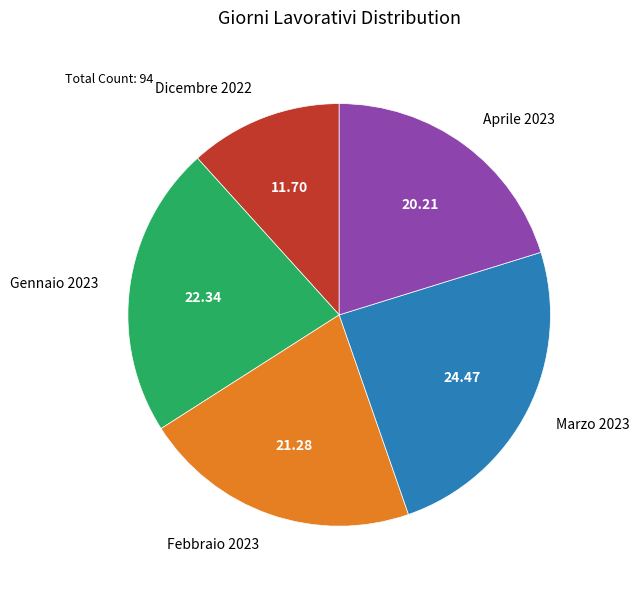

How many segments does this pie chart have?

5